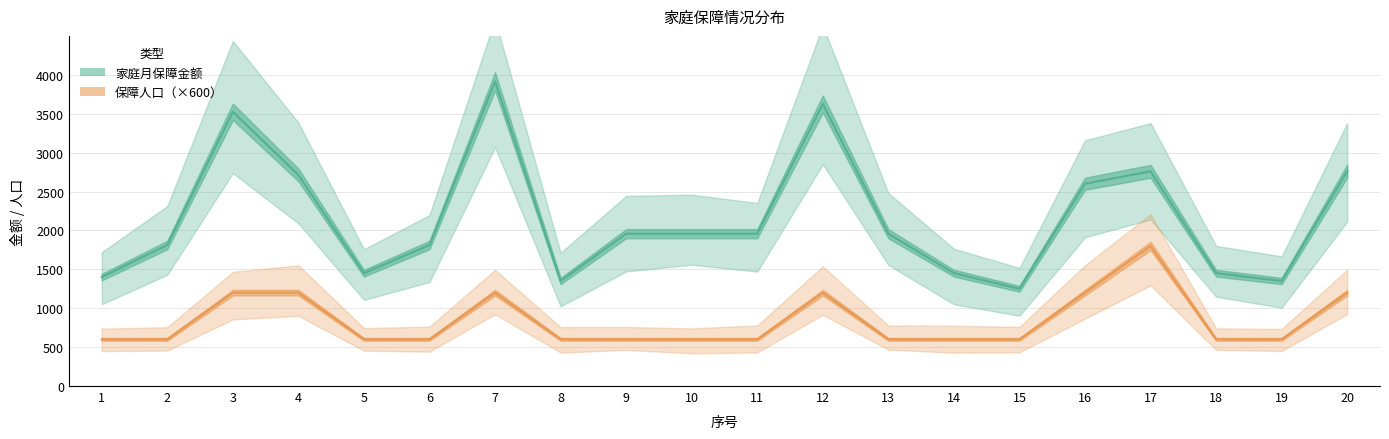

How many lines are shown in the chart?

2